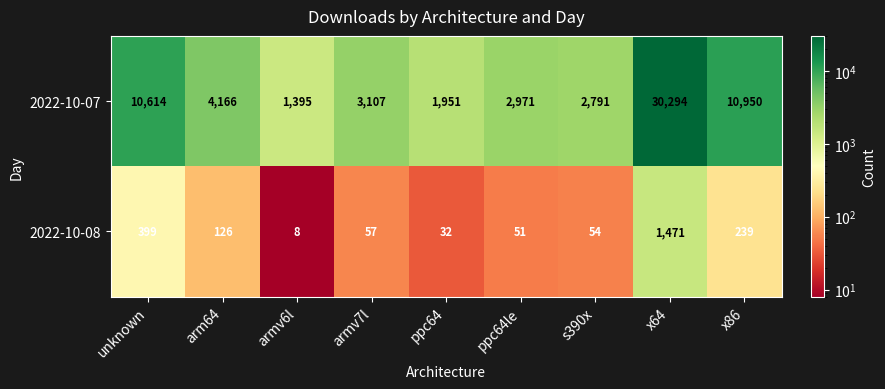

The 2022-10-08 series shows 239 at x86. True or false?

True